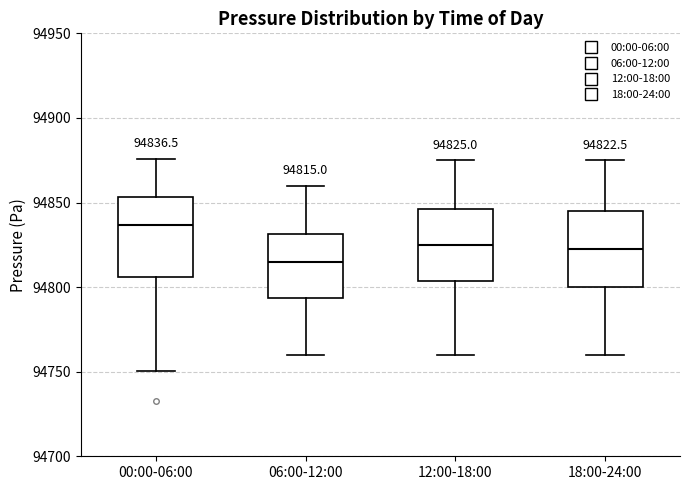

Which box's median line is the lowest?

06:00-12:00